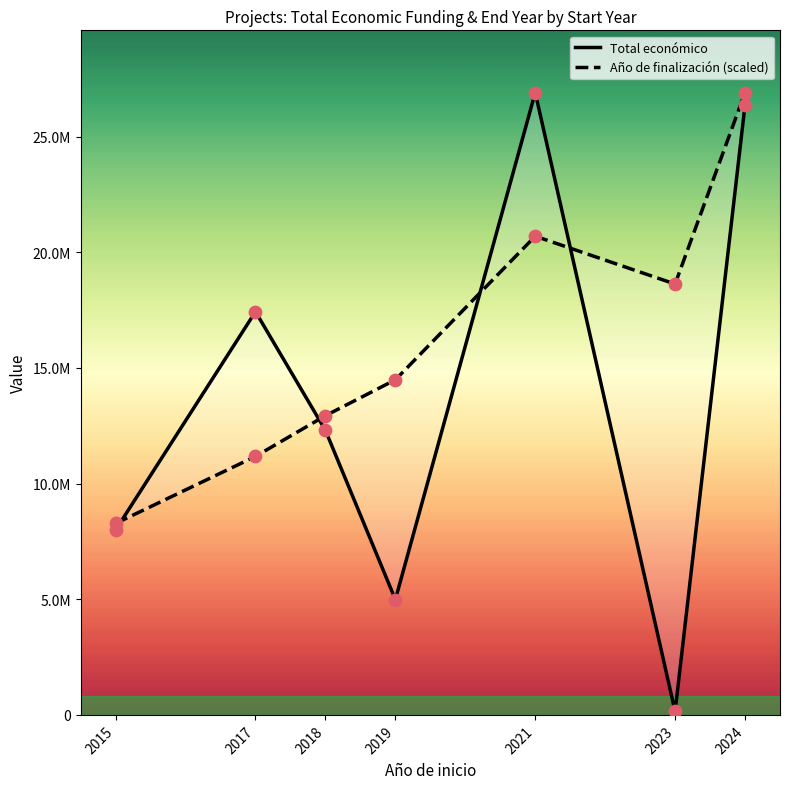

Which series contains the lowest Y value?

Total económico